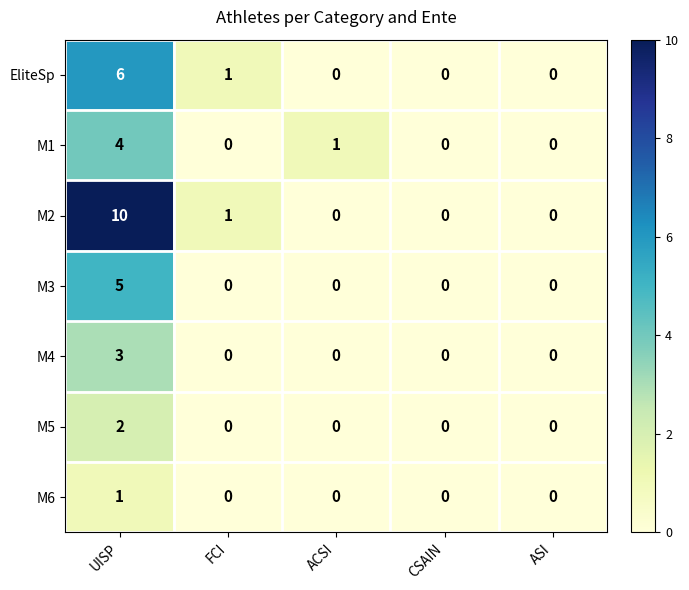

True or false: M1 has a value of 6 at UISP.

False